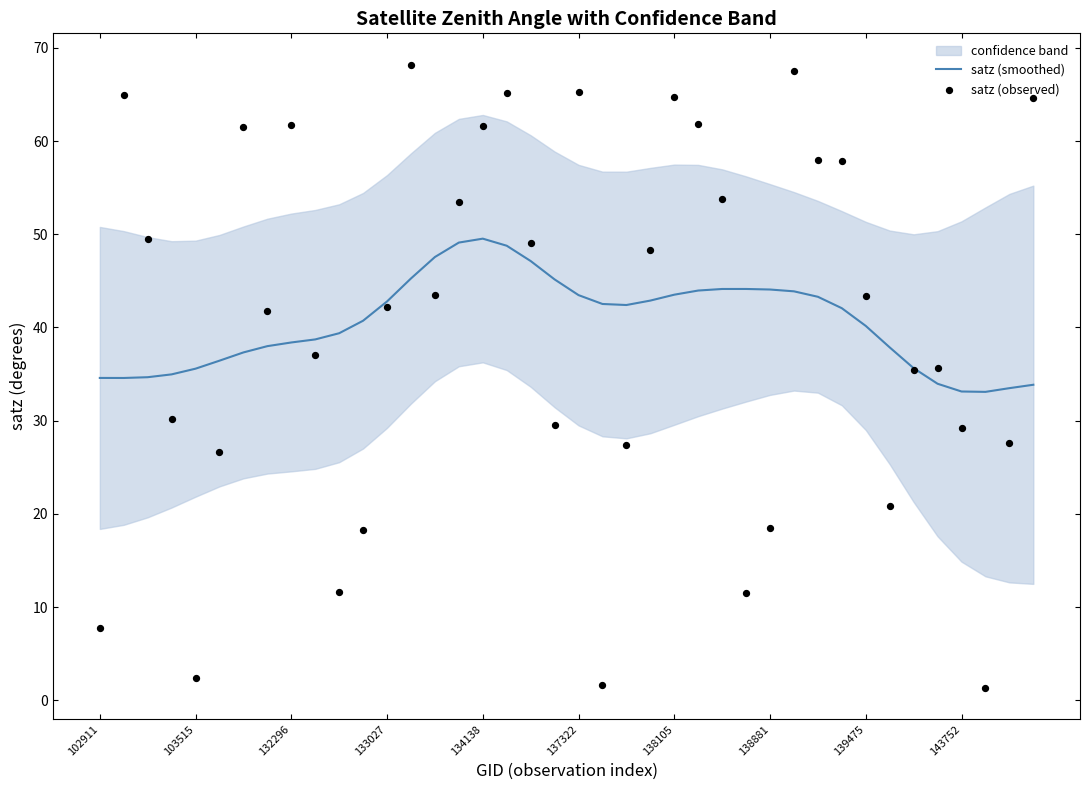

Which series contains the lowest Y value?

satz (observed)